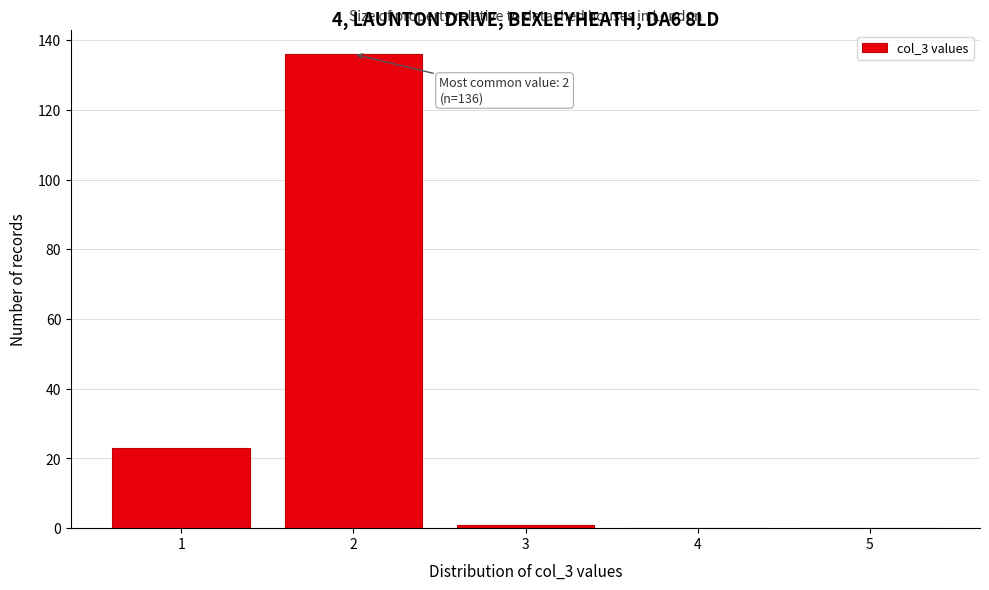

Reading right to left, what are all the values shown in this chart?

5=0	4=0	3=1	2=136	1=23